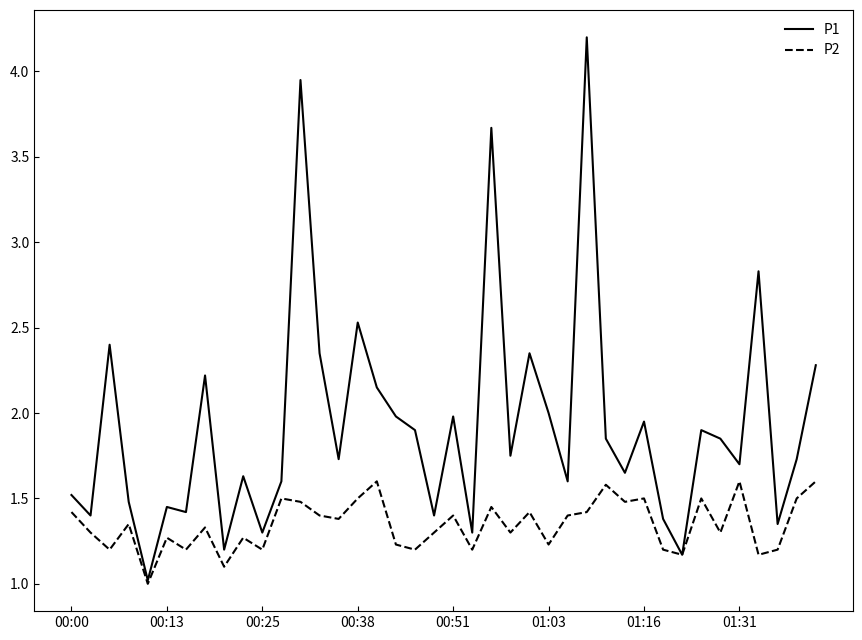

What is the minimum value for P2?

1.0